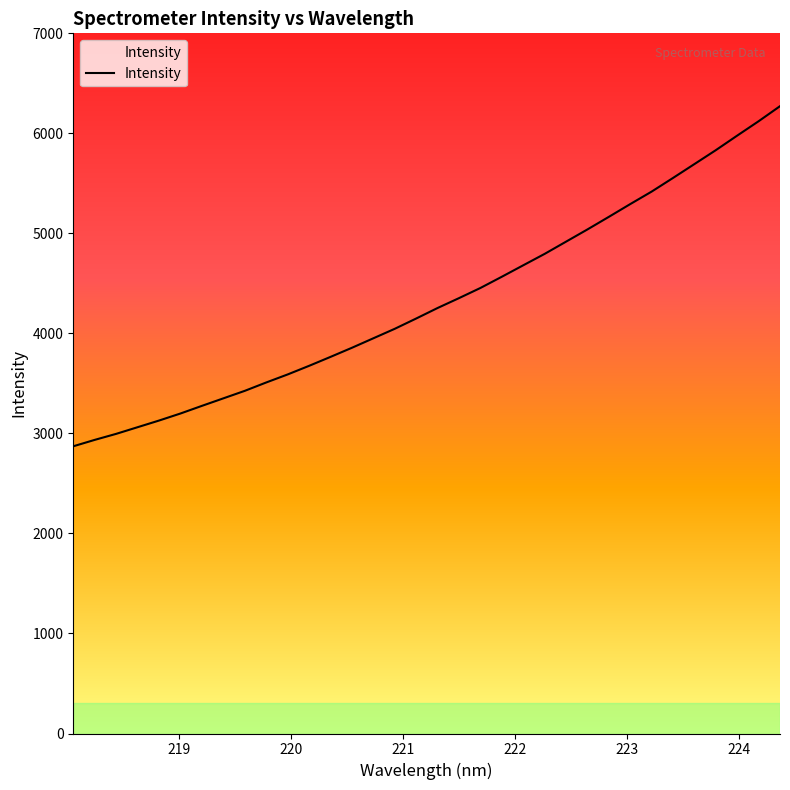

What is the minimum value shown in the chart?

2871.5